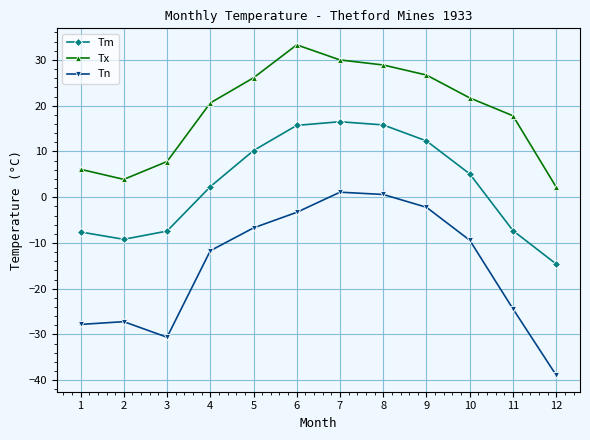

Which series changed the most between 1 and 10?

Tn